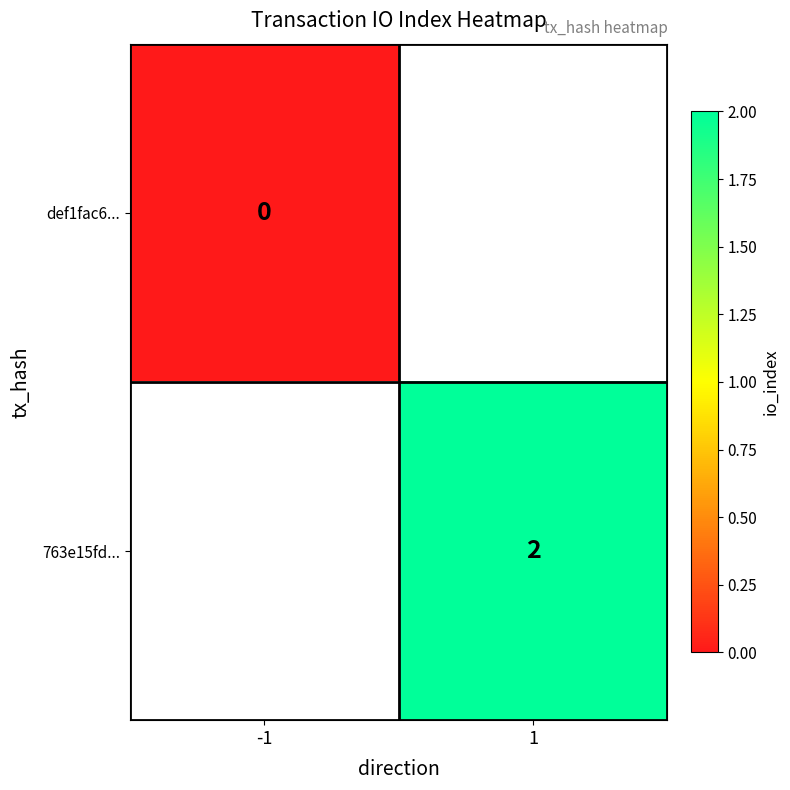

Is the value of 763e15fd... at 1 greater than the value of def1fac6... at -1?

Yes